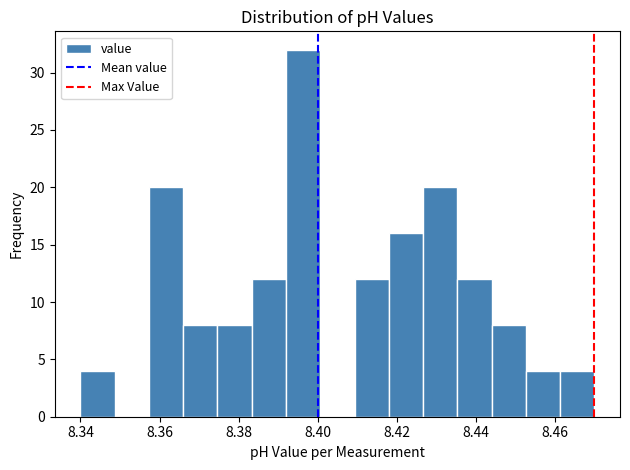

Reading left to right, transcribe this chart: for each bar, give the range it covers on the x-axis and its height. Neither the bar edges nor the heights are printed on the chart, so give them approximately, as read against the axes.

8.340 to 8.348: 4
8.348 to 8.358: 0
8.358 to 8.366: 20
8.366 to 8.374: 8
8.374 to 8.384: 8
8.384 to 8.392: 12
8.392 to 8.400: 32
8.400 to 8.410: 0
8.410 to 8.418: 12
8.418 to 8.426: 16
8.426 to 8.436: 20
8.436 to 8.444: 12
8.444 to 8.452: 8
8.452 to 8.462: 4
8.462 to 8.470: 4